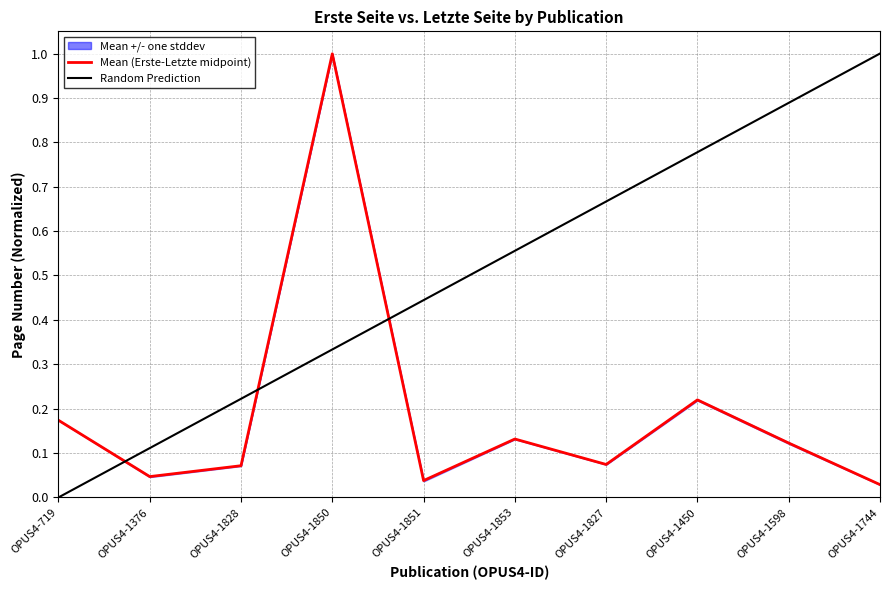

What position from the right is OPUS4-1450?

3